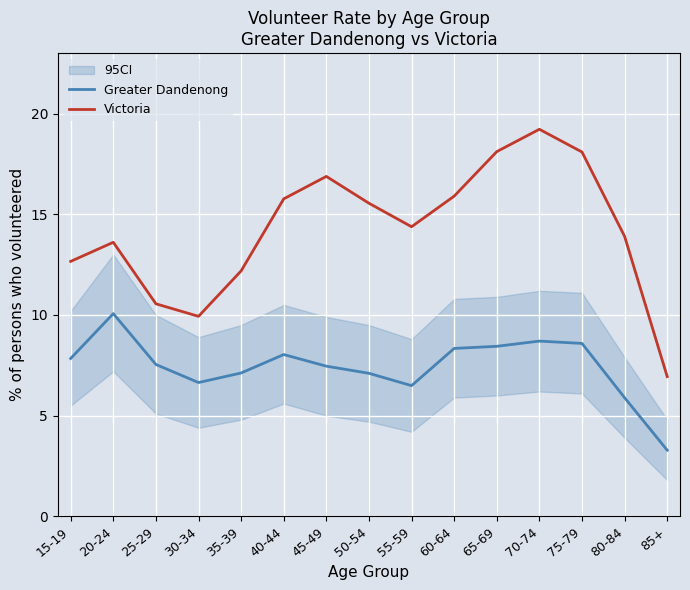

What is the difference between the Greater Dandenong values at 60-64 and 75-79?

0.2